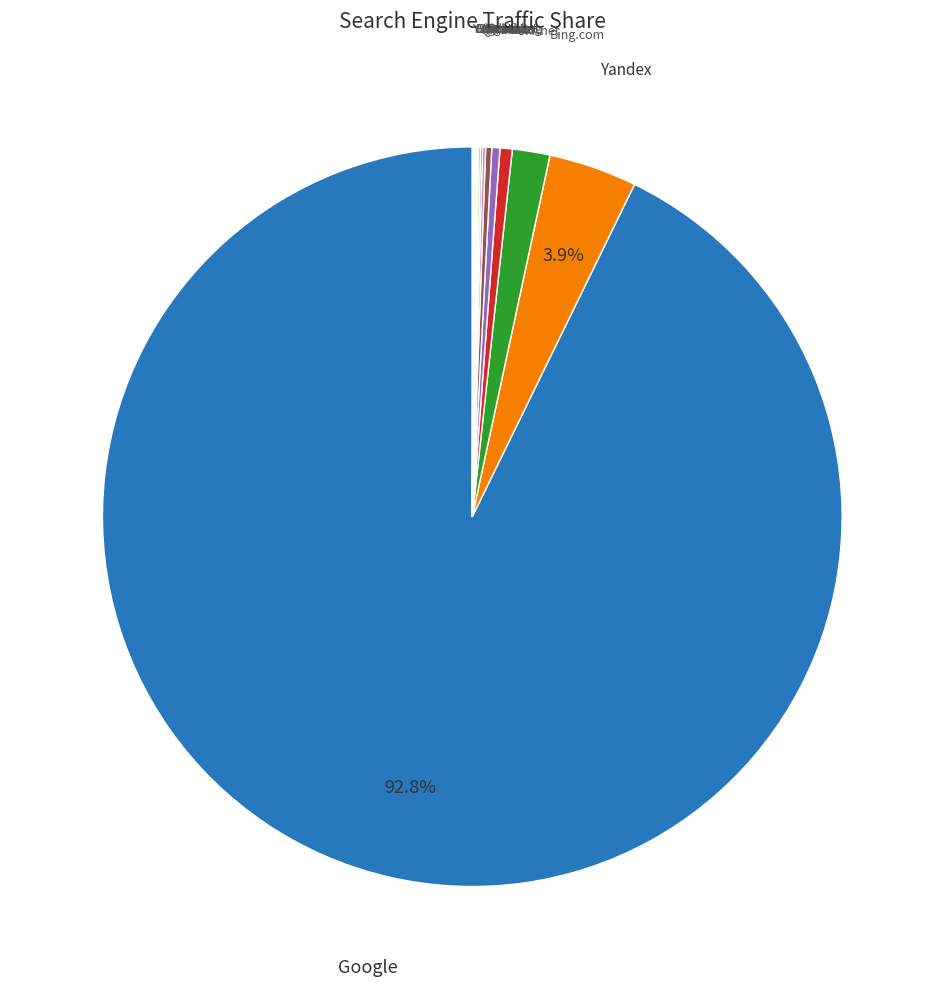

How many slices are in this pie chart?

15